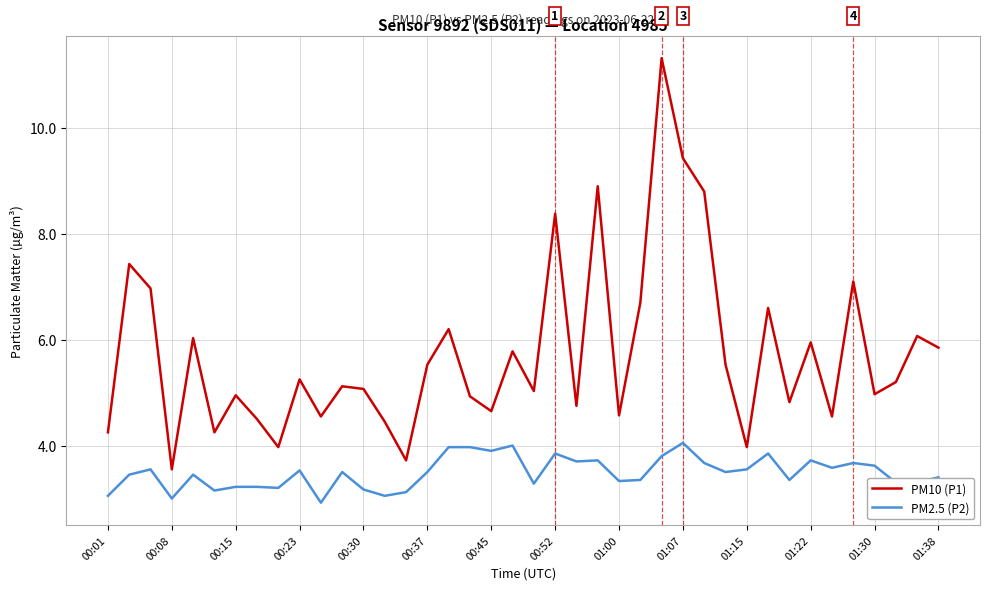

Rank the series by their maximum value, from highest to lowest.

PM10 (P1), PM2.5 (P2)